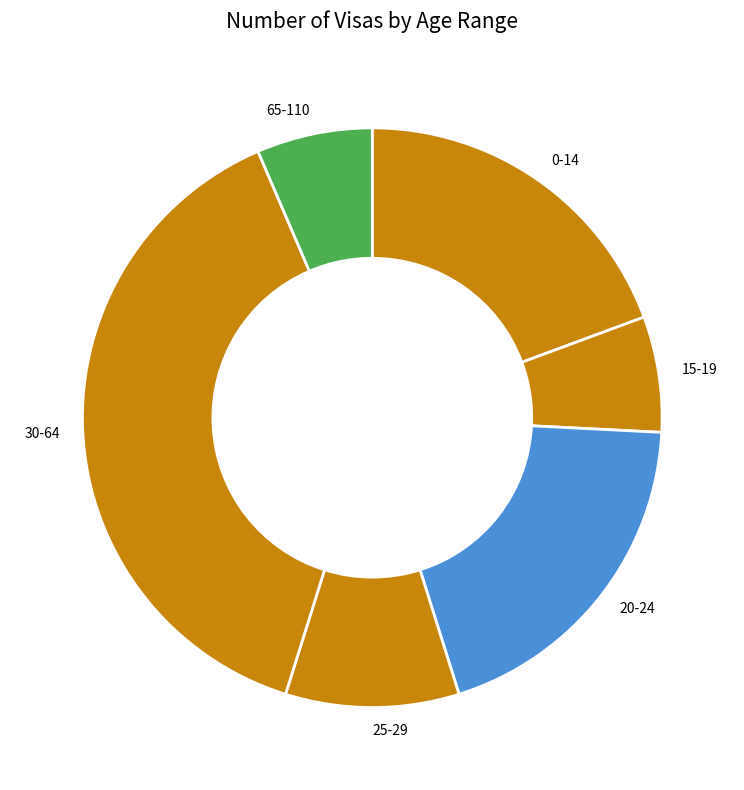

Count the number of slices in the pie.

6